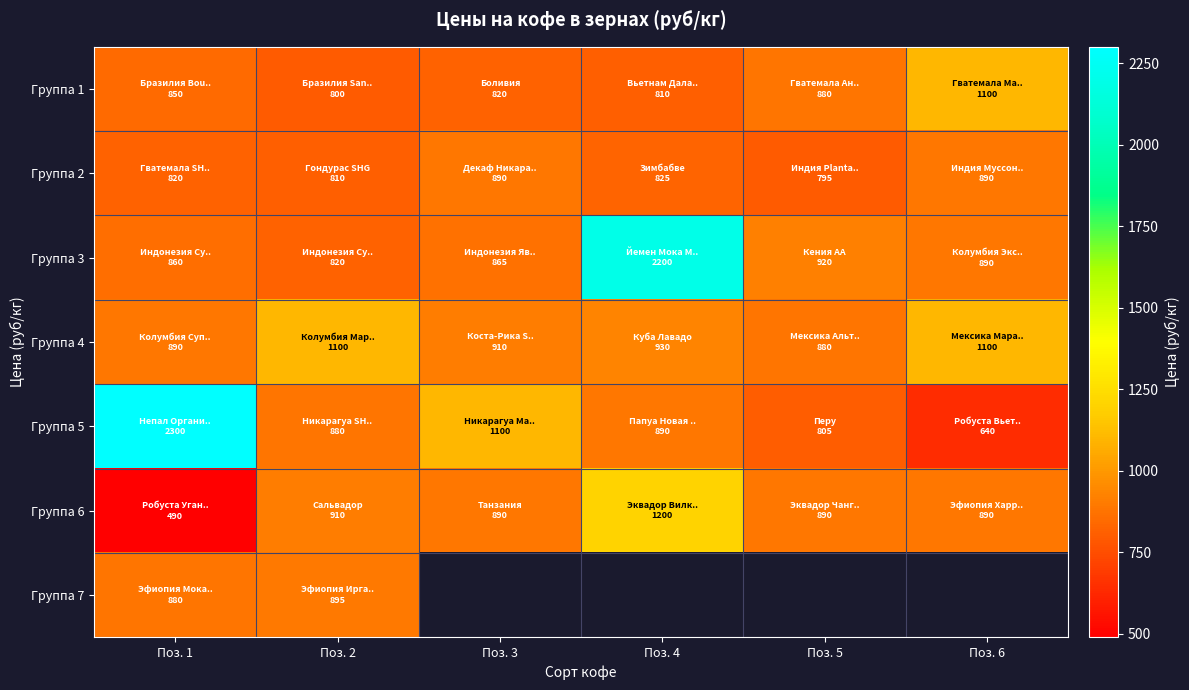

Which has a higher value, Поз. 3 or Поз. 4?

Поз. 3